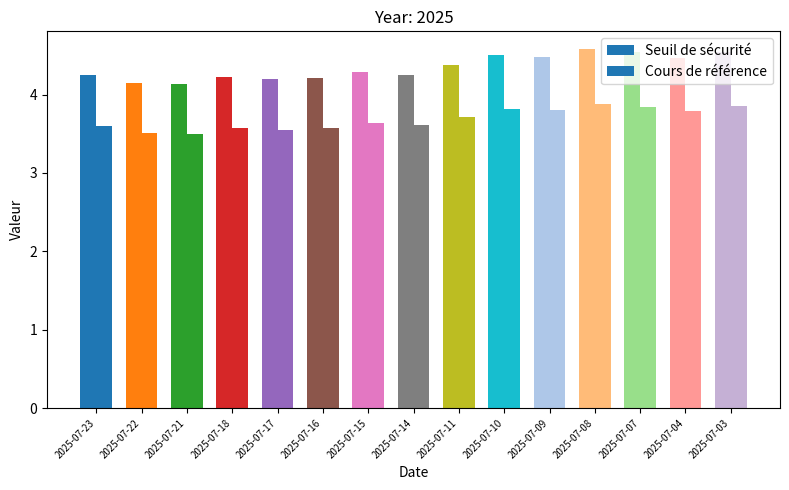

Count the number of data series in this chart.

2